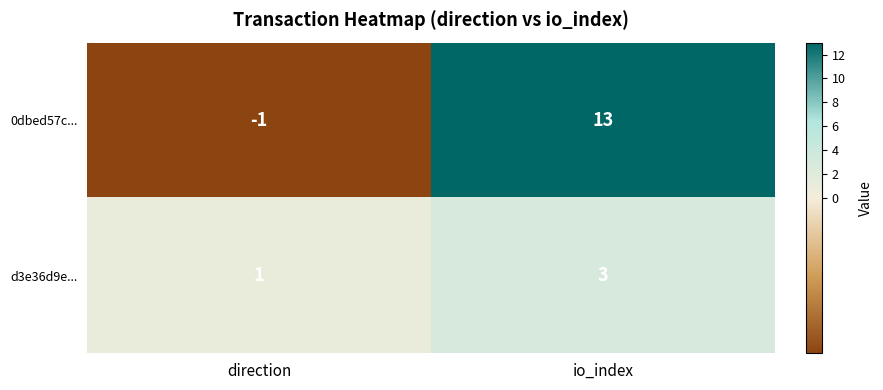

Reading left to right, extract all data points from this chart.

0dbed57c...: -1	13
d3e36d9e...: 1	3